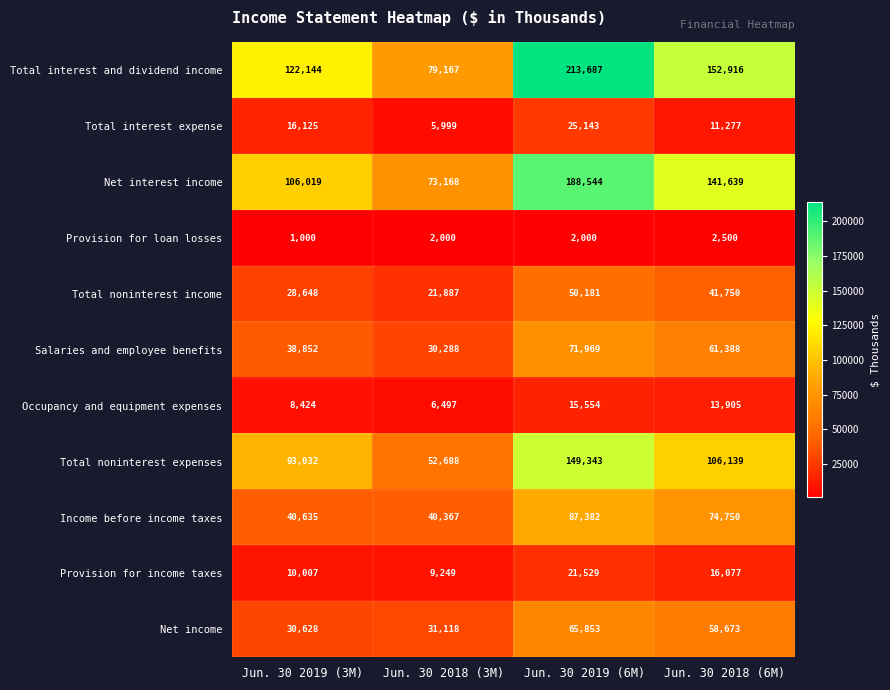

What is the difference between the second highest and minimum values in the Salaries and employee benefits series?

31100